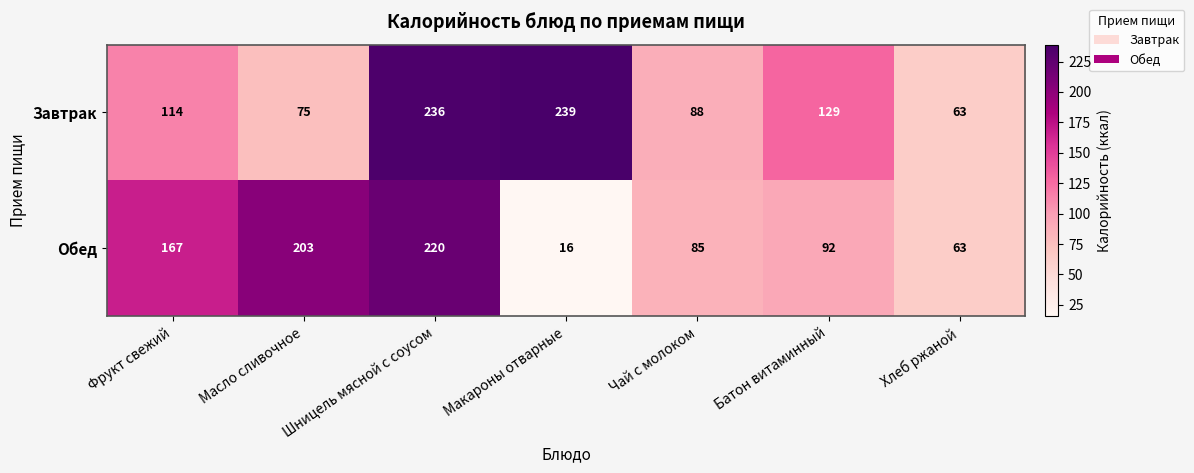

Which category has the highest value across all series?

Макароны отварные